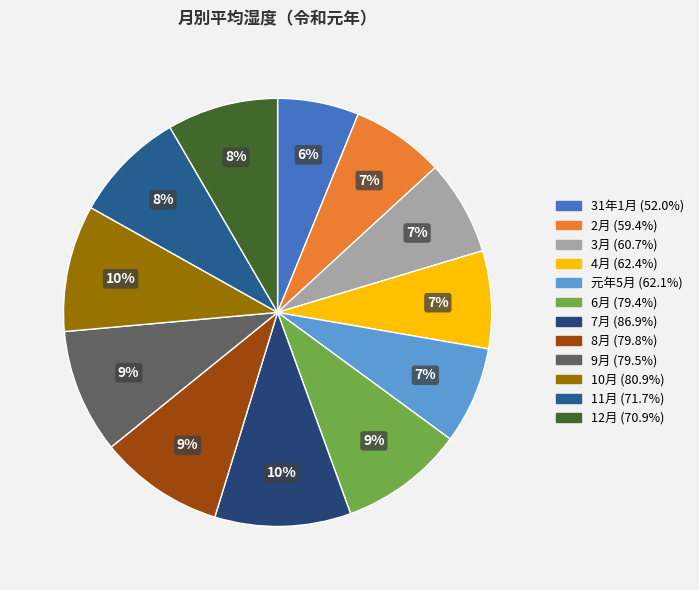

Count the number of slices in the pie.

12